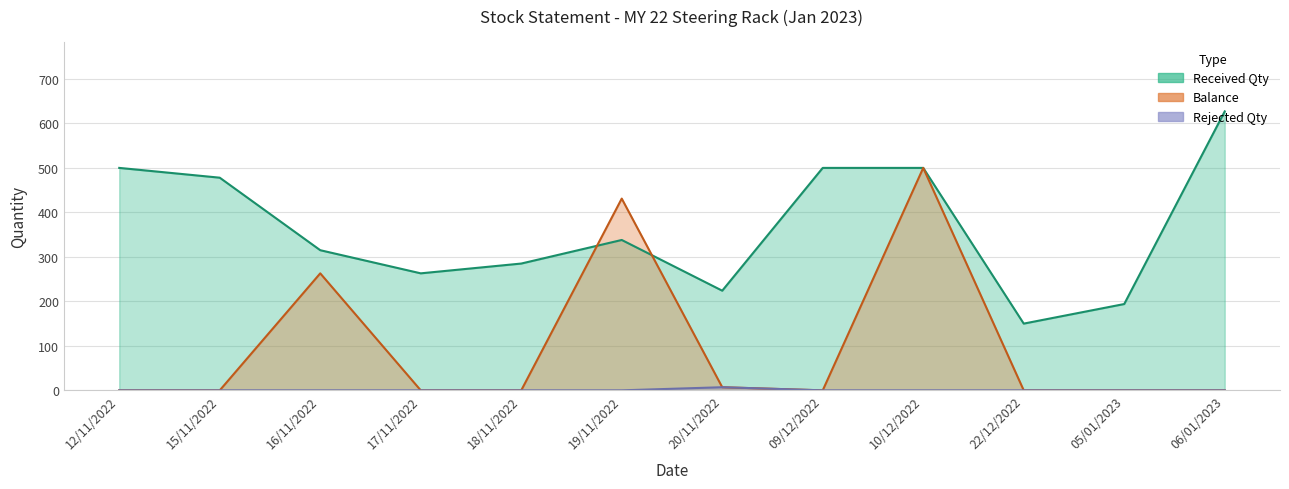

Rank the series at 12/11/2022 from highest to lowest value.

Received Qty, Rejected Qty, Balance